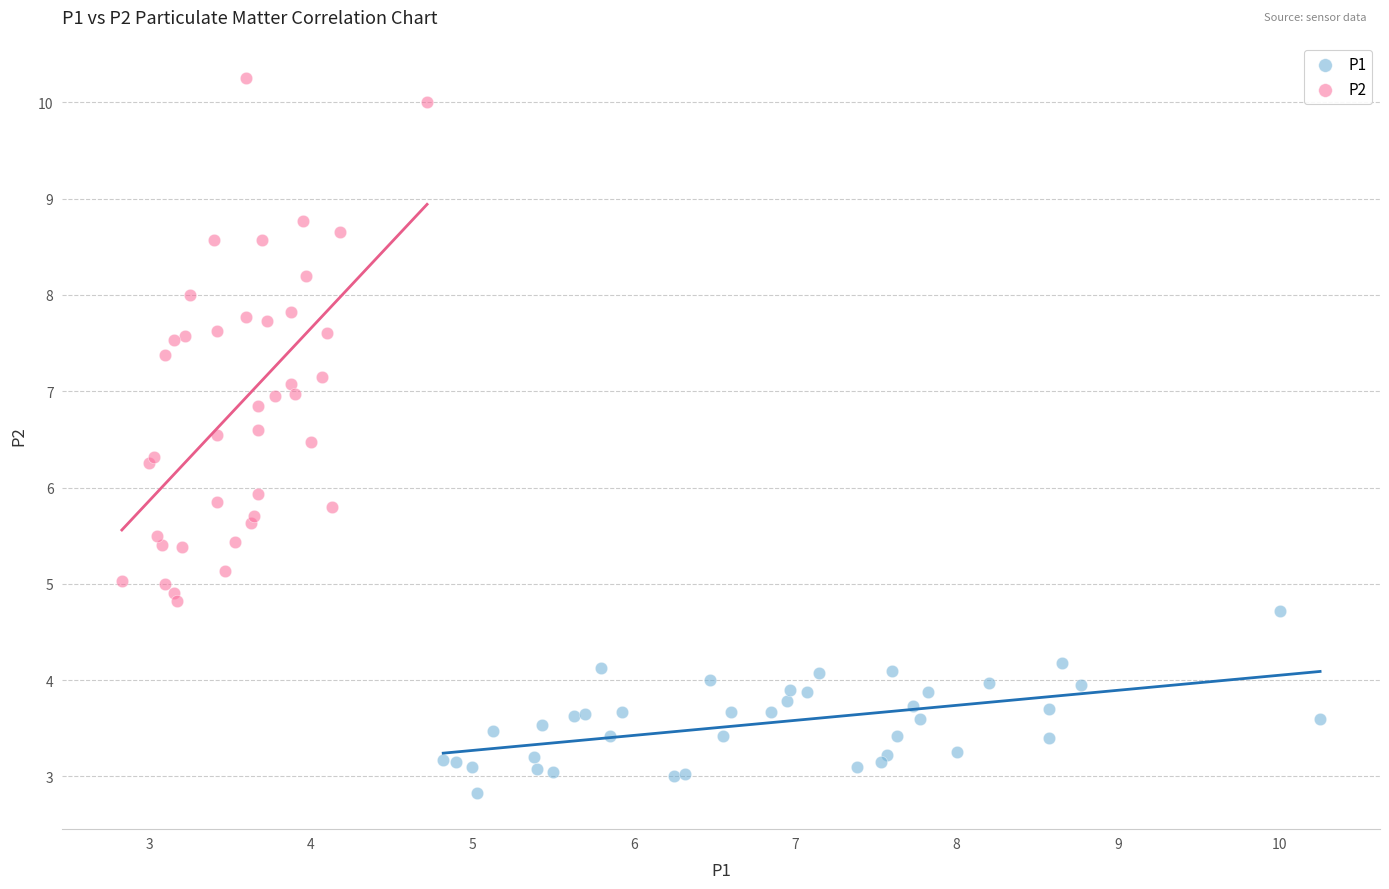

What are all the series names shown in the legend?

P1, P2